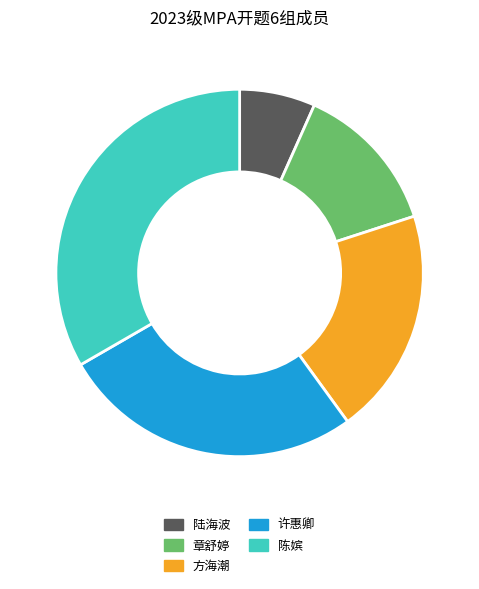

Does any single category account for the majority?

No